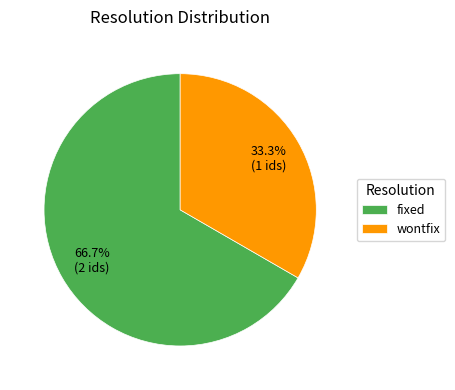

Count the number of slices in the pie.

2